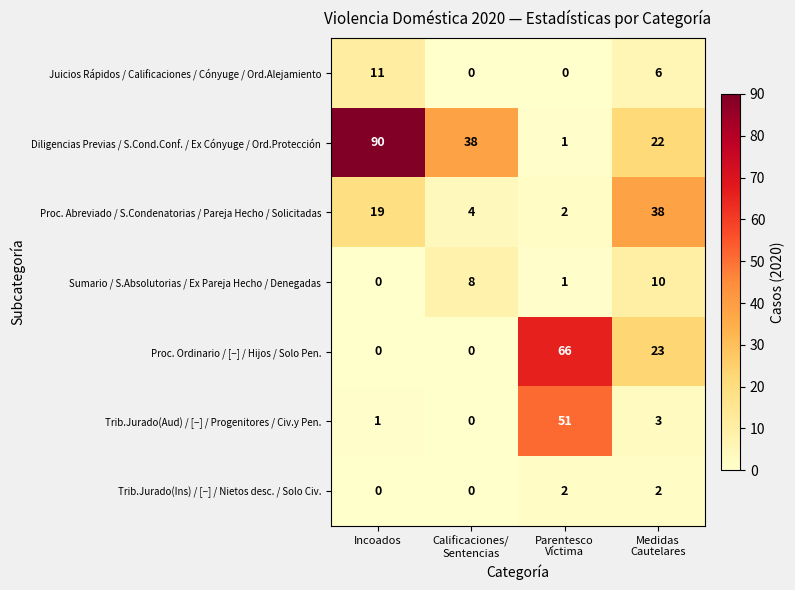

Rank the series by their maximum value, from lowest to highest.

Trib.Jurado(Ins) / [−] / Nietos desc. / Solo Civ., Sumario / S.Absolutorias / Ex Pareja Hecho / Denegadas, Juicios Rápidos / Calificaciones / Cónyuge / Ord.Alejamiento, Proc. Abreviado / S.Condenatorias / Pareja Hecho / Solicitadas, Trib.Jurado(Aud) / [−] / Progenitores / Civ.y Pen., Proc. Ordinario / [−] / Hijos / Solo Pen., Diligencias Previas / S.Cond.Conf. / Ex Cónyuge / Ord.Protección